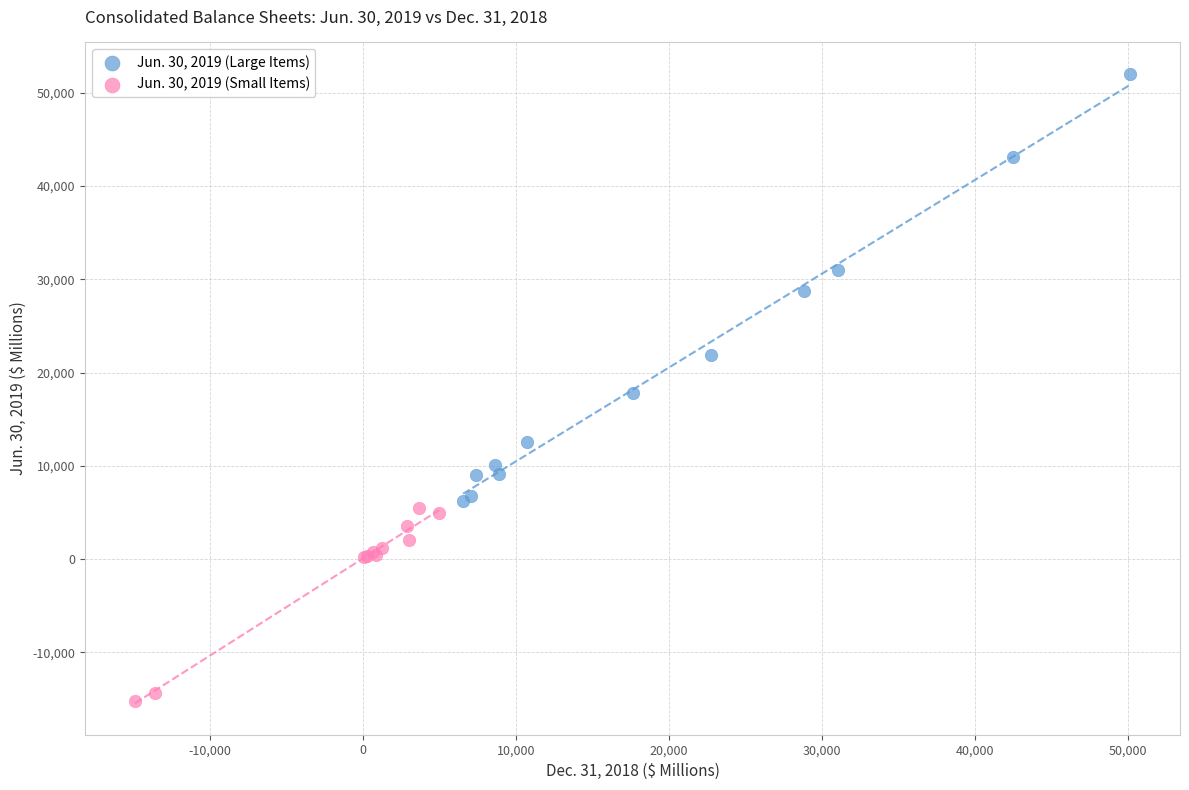

Which series contains the lowest Y value?

Jun. 30, 2019 (Small Items)